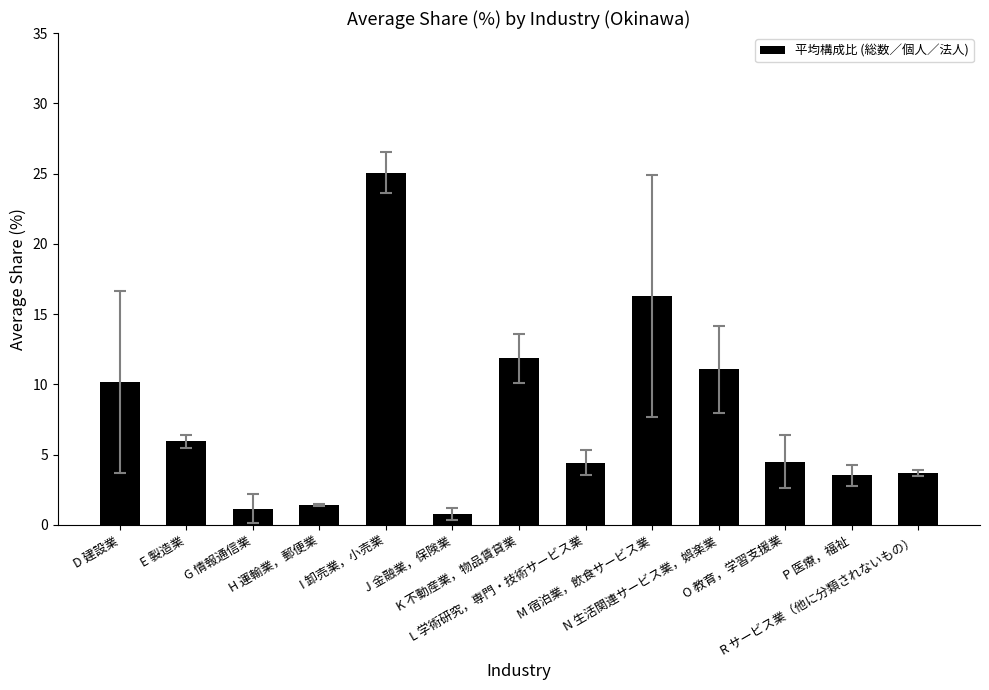

True or false: the data shows 8.6 at M 宿泊業，飲食サービス業.

False